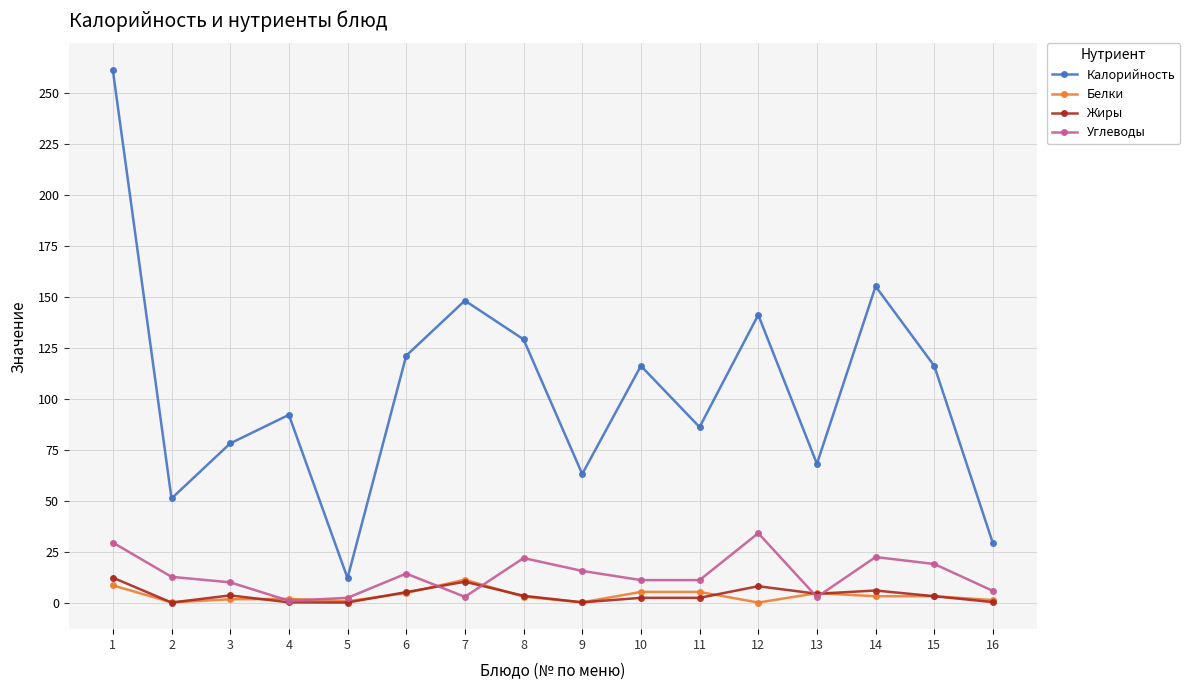

What is the minimum value for Калорийность?

12.0